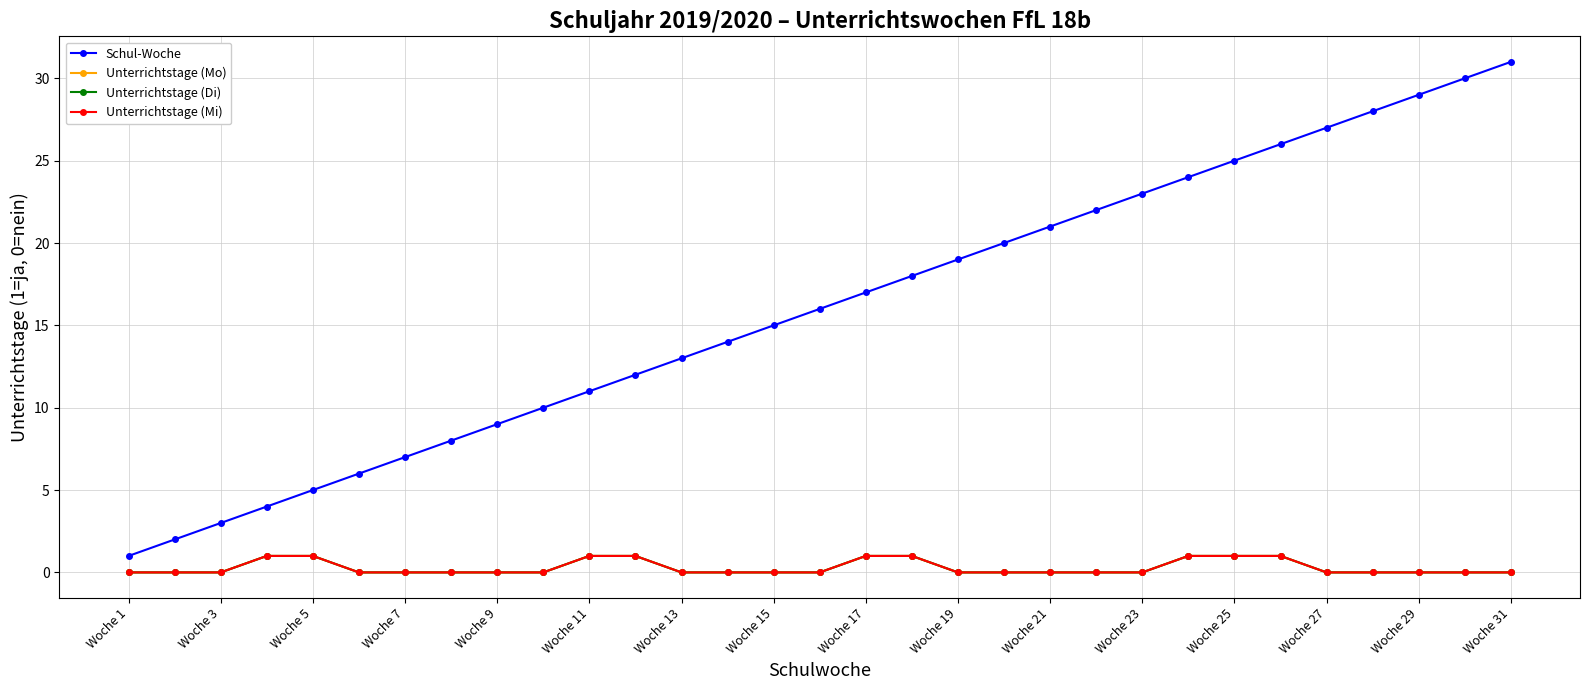

Is this an area chart (filled region under the line)?

No